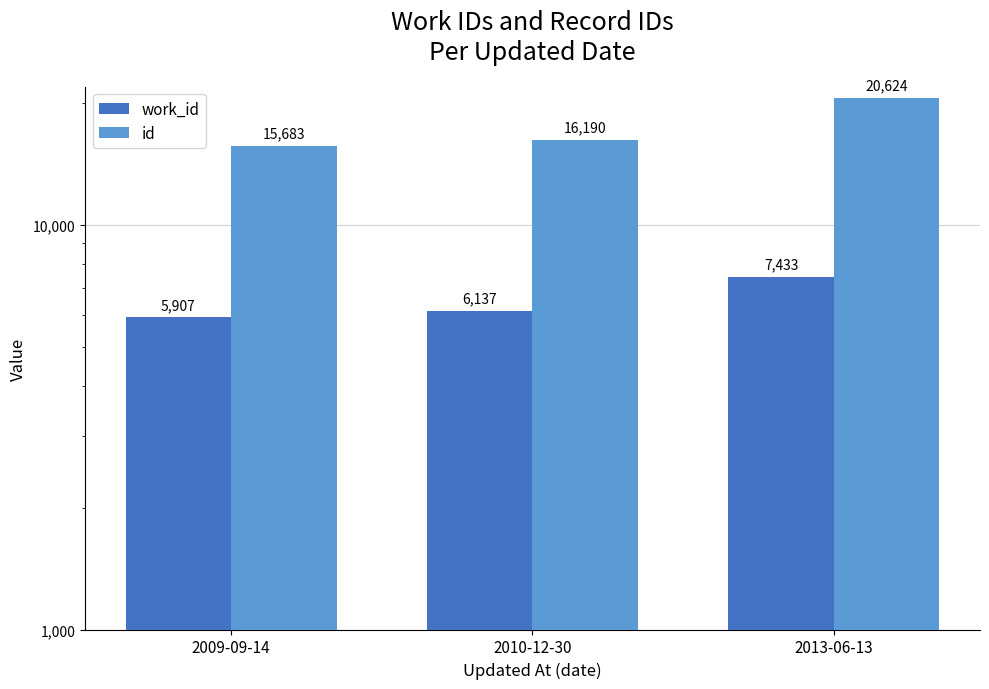

What is the label of the 1st bar from the right?

2013-06-13